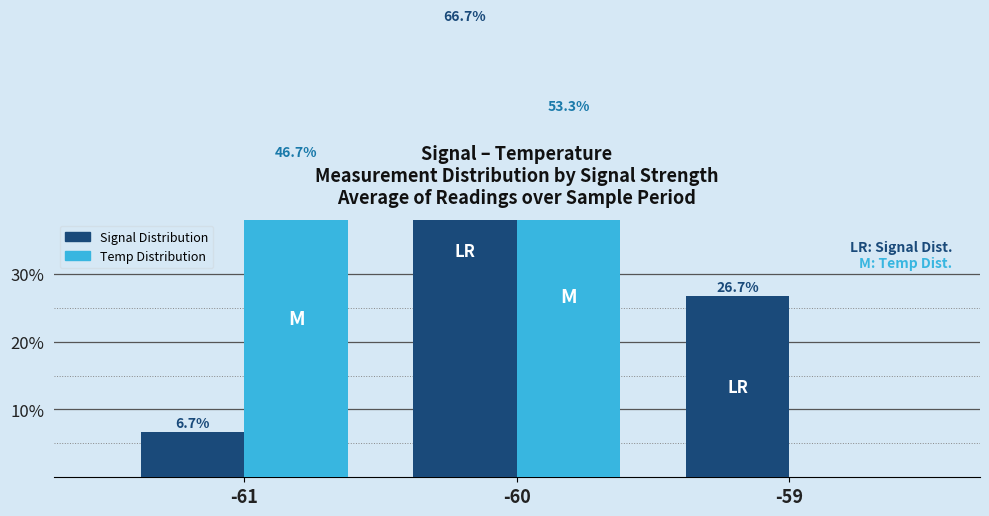

At which label does Temp Distribution first exceed 46?

-61